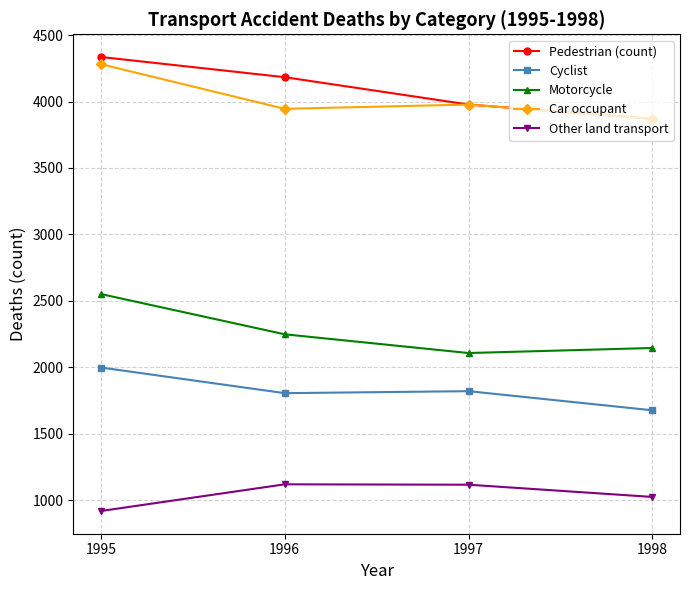

Between 1996 and 1998, which series saw the biggest shift?

Pedestrian (count)